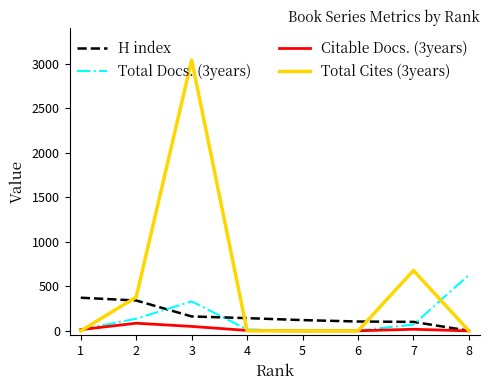

List the series in order of their peak value, highest first.

Total Cites (3years), Total Docs. (3years), H index, Citable Docs. (3years)